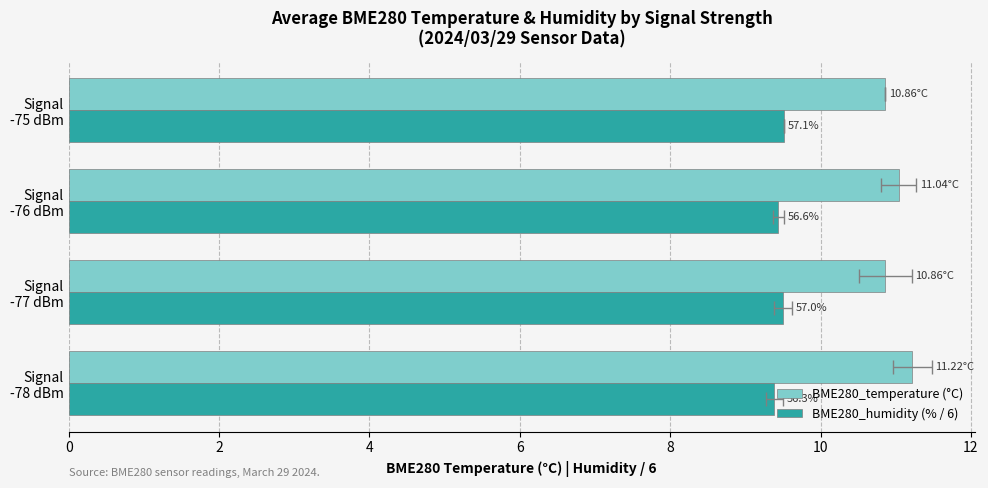

At how many categories does at least one series exceed 9?

4